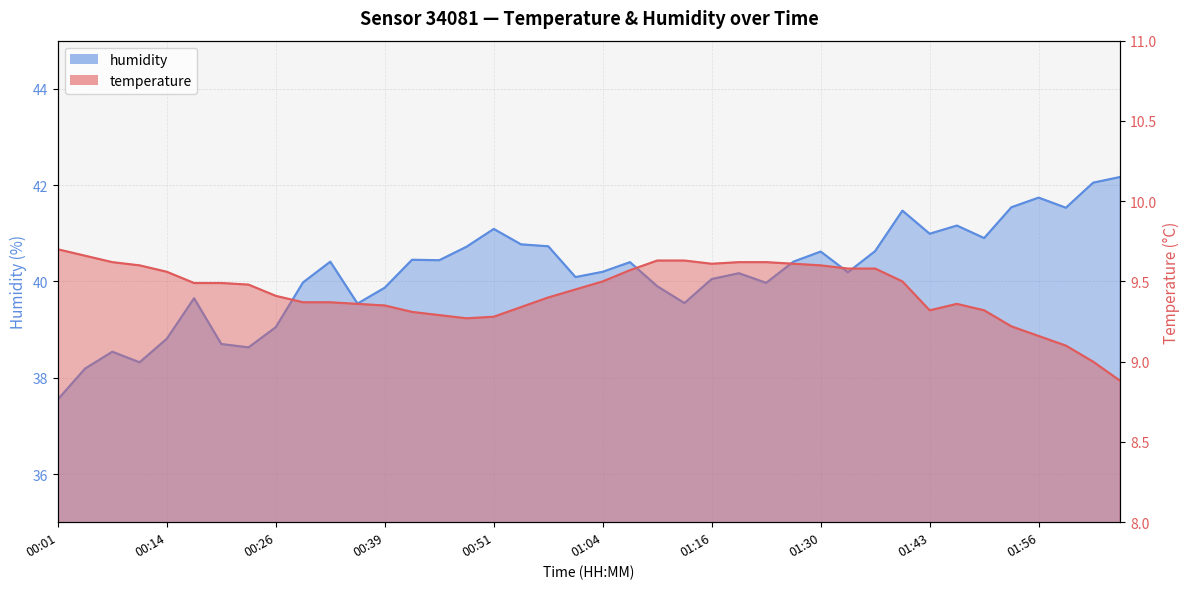

Does the chart have visible grid lines?

Yes